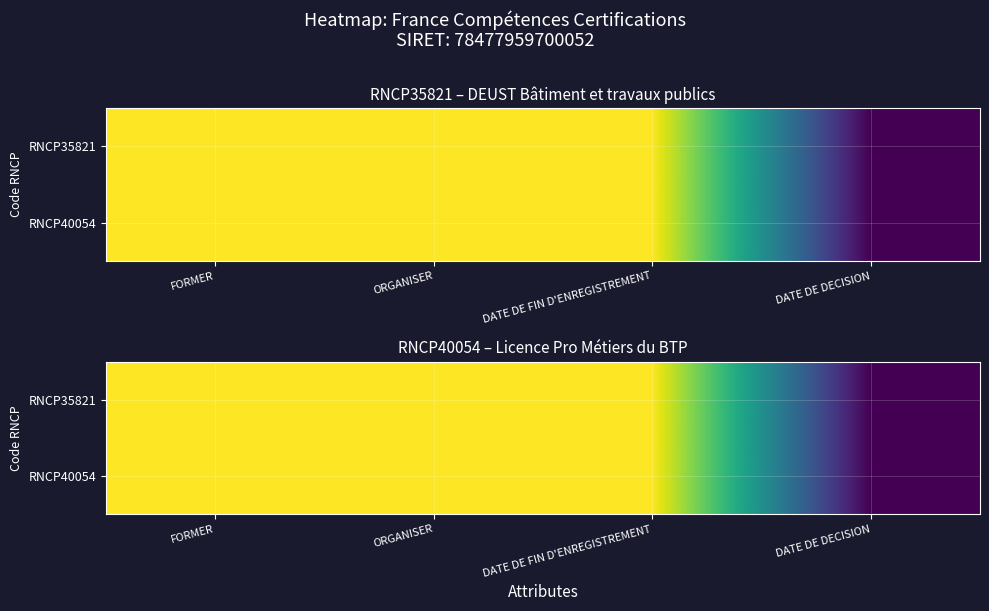

Rank the categories by RNCP40054 value from highest to lowest.

FORMER, ORGANISER, DATE DE FIN D'ENREGISTREMENT, DATE DE DECISION